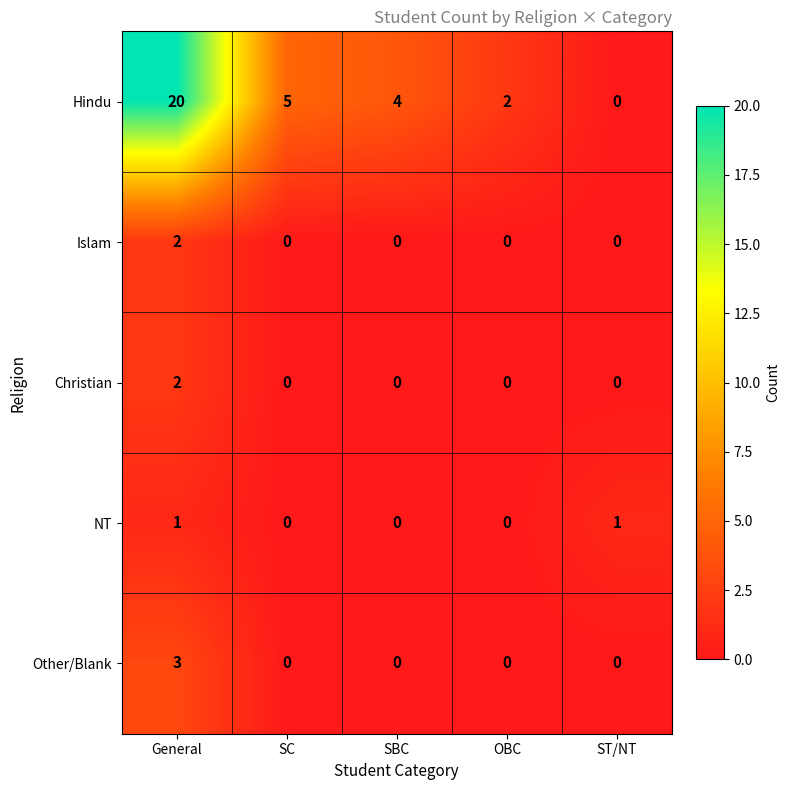

List the labels in order of Hindu value, smallest first.

ST/NT, OBC, SBC, SC, General